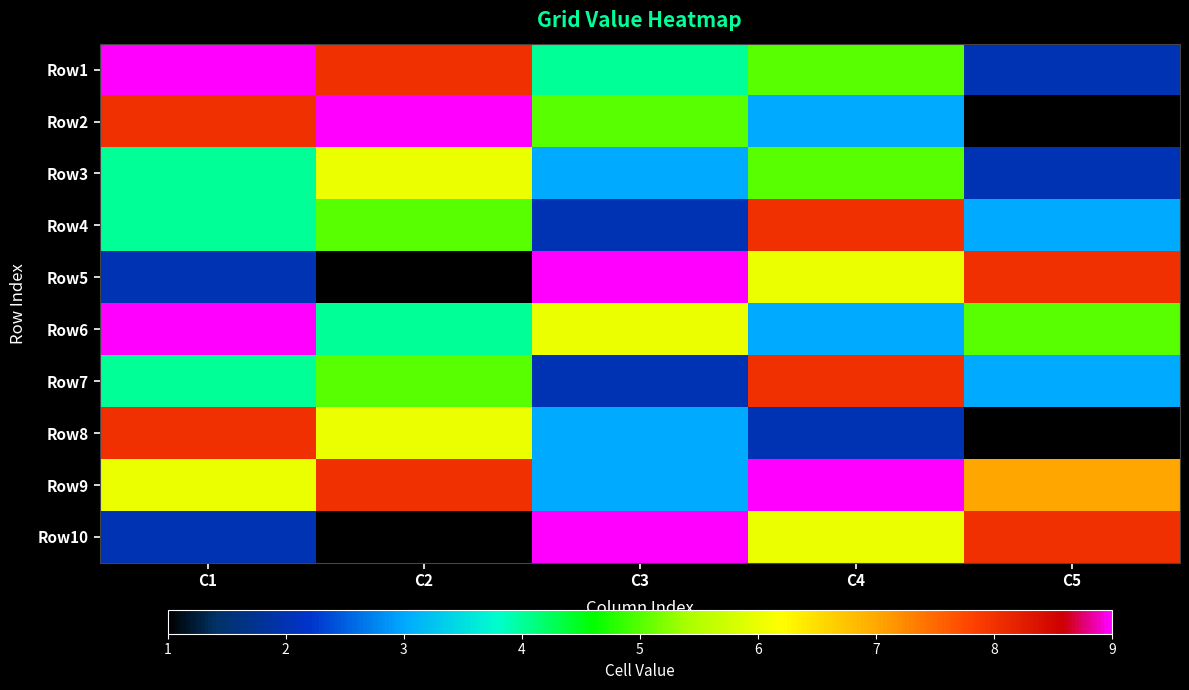

Between C3 and C1, which is larger?

C1